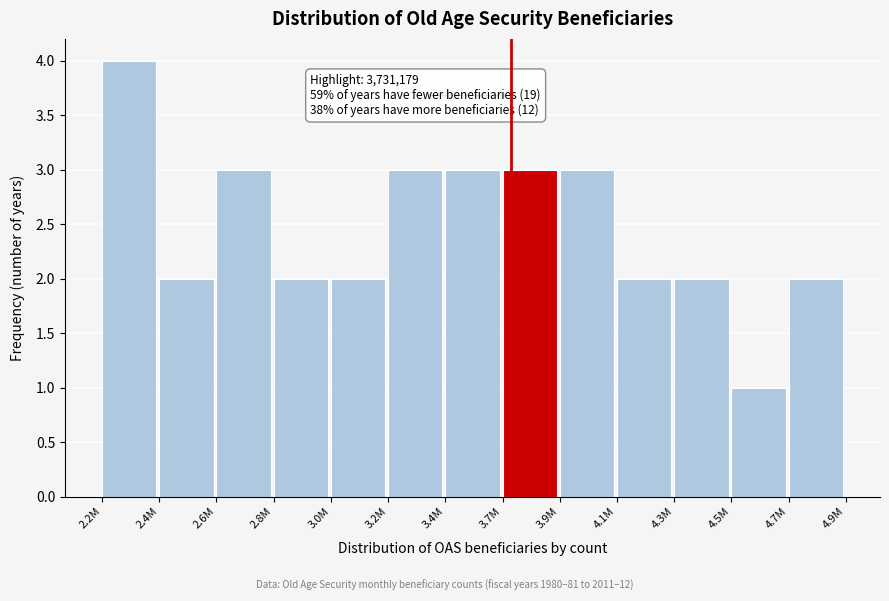

Reading left to right, list all the values displayed in this chart.

2.2M=4	2.4M=2	2.6M=3	2.8M=2	3.0M=2	3.2M=3	3.4M=3	3.7M=3	3.9M=3	4.1M=2	4.3M=2	4.5M=1	4.7M=2